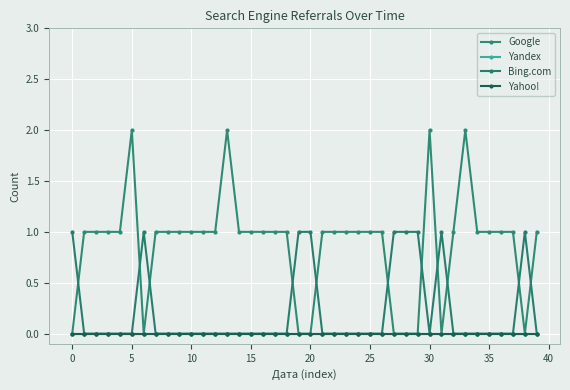

How many lines are shown in the chart?

4